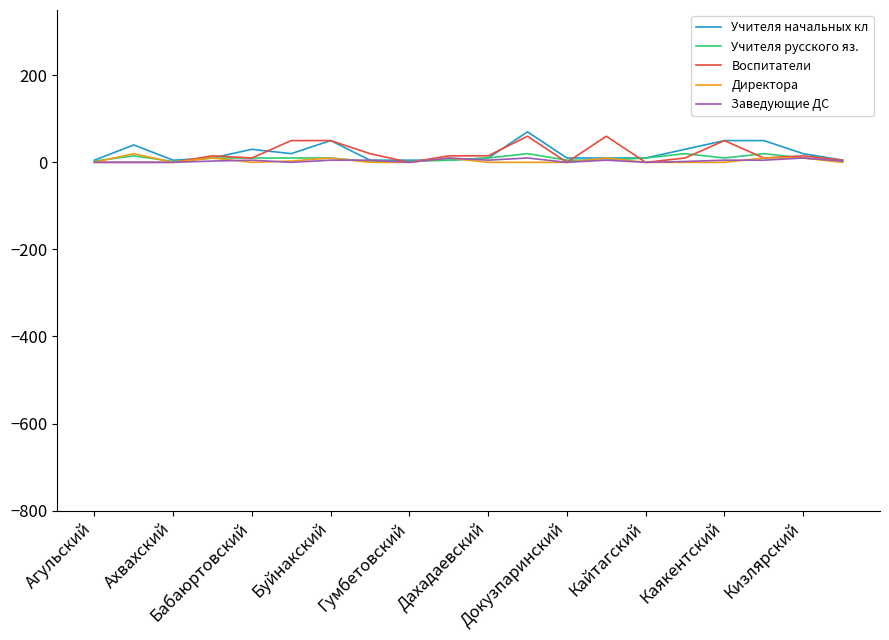

What is the greatest value displayed?

70